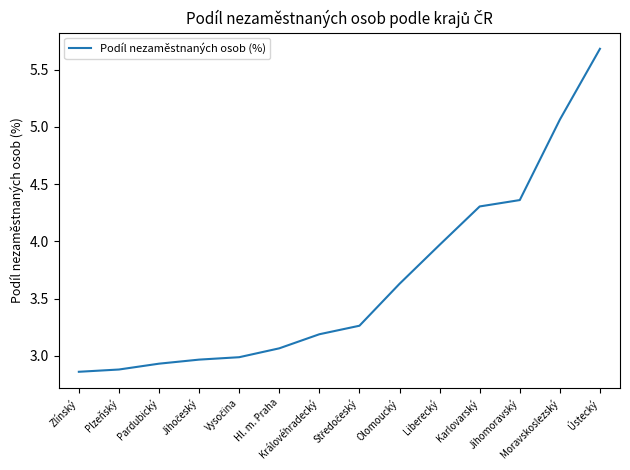

The value at Ústecký is 5.7. True or false?

True